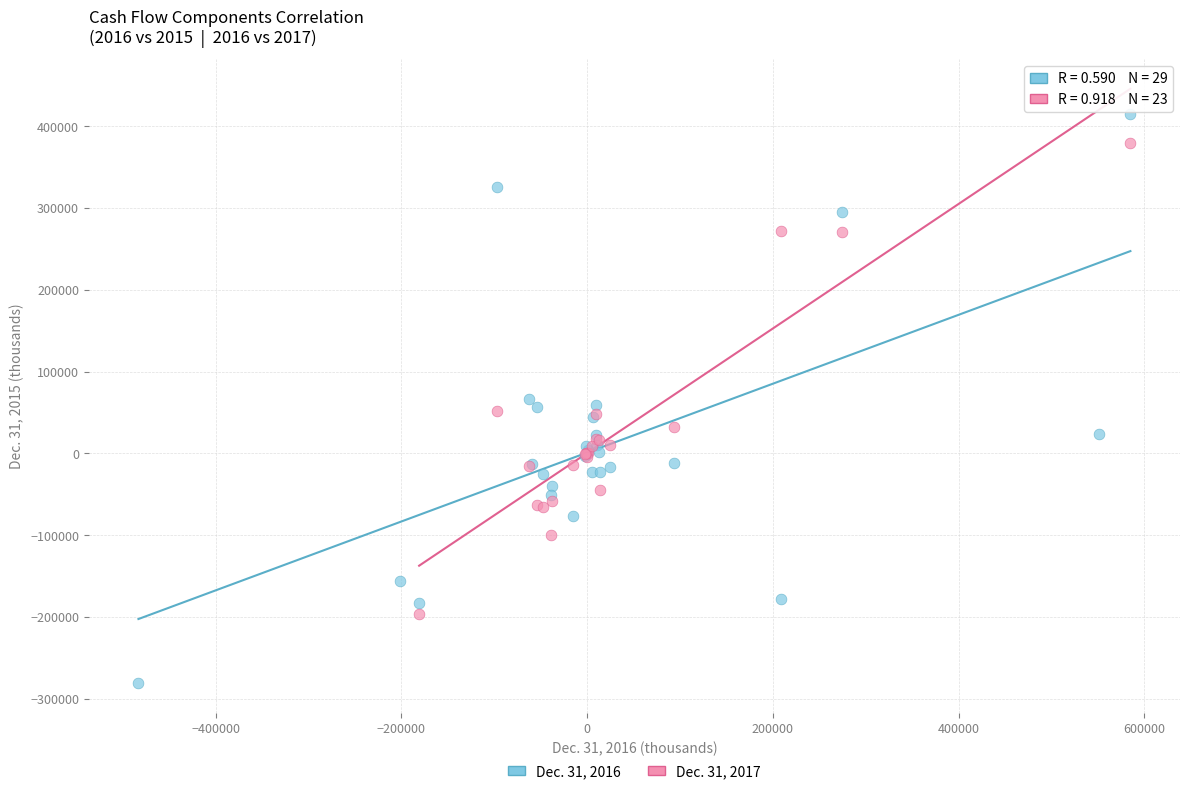

Which series has the widest spread of Y values?

Dec. 31, 2016